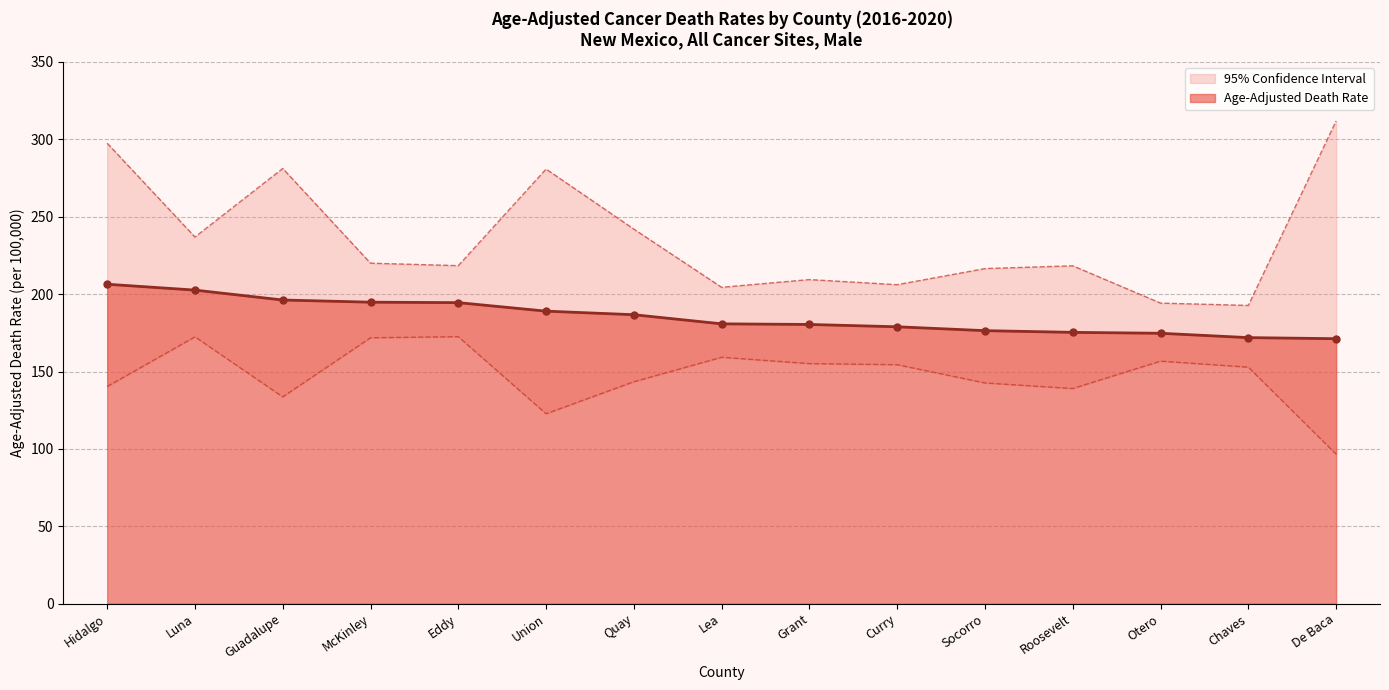

What is the spread (max minus min) of values at Quay?

98.6